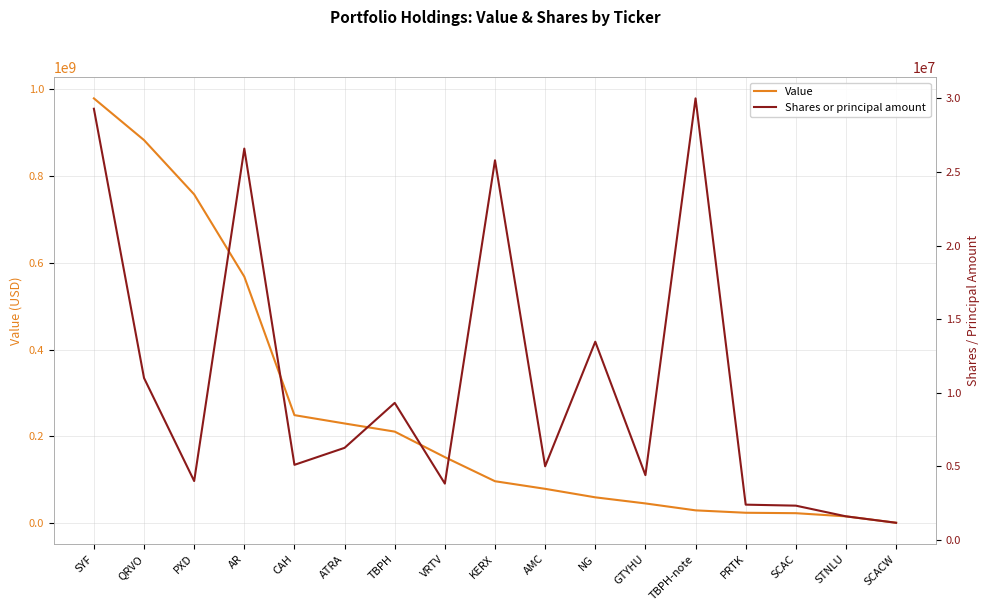

In Shares or principal amount, how many points are higher than both neighbors (excluding endpoints)?

5